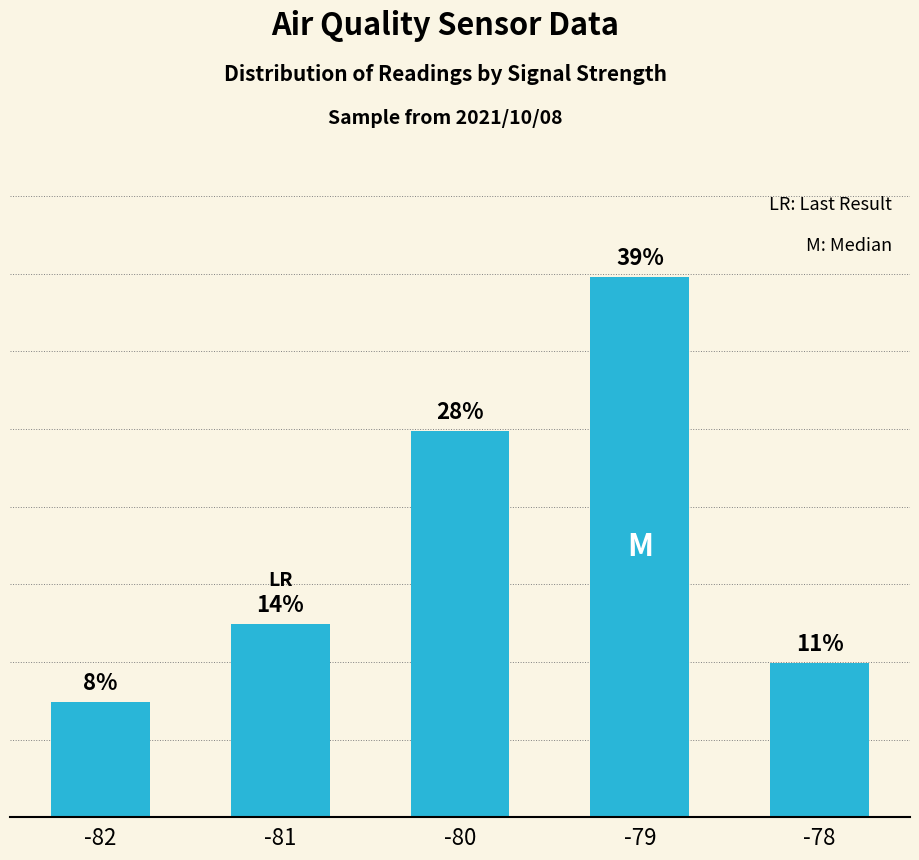

What is the sum of all values?

100.0